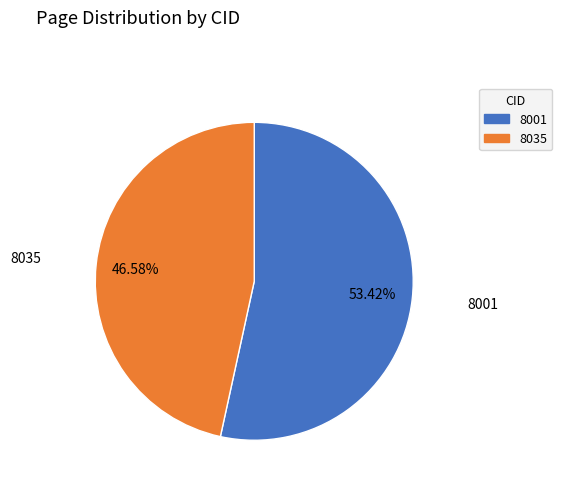

Is the sum of 8001 and 8035 greater than half?

Yes